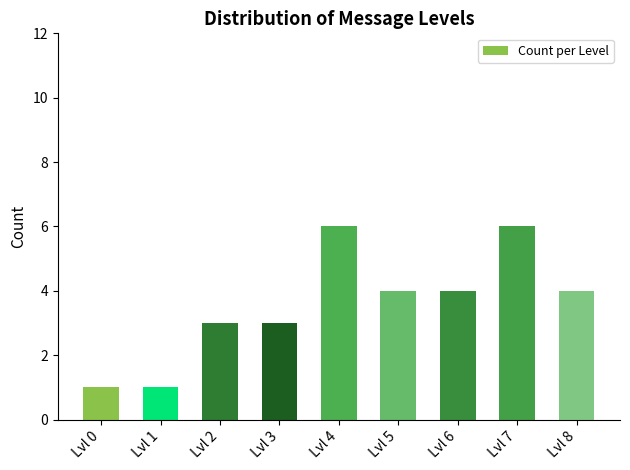

The chart shows a value of 4 at Lvl 6. True or false?

True